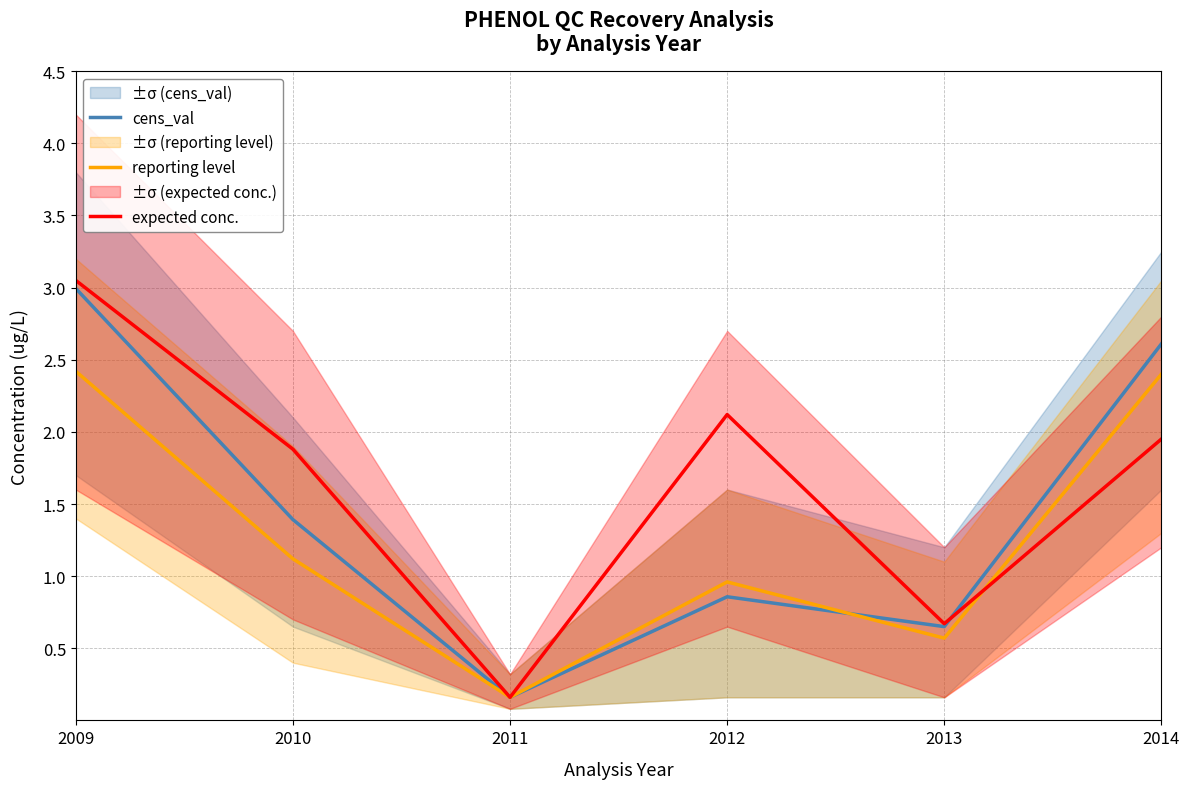

Is it true that reporting level equals 1.9 at 2010?

False